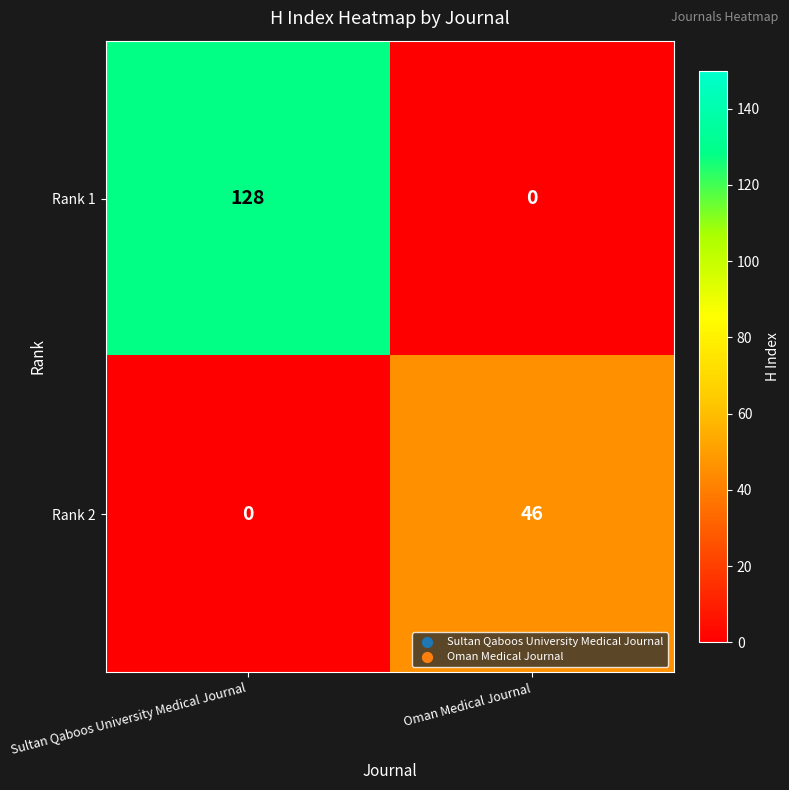

Rank the series by their average value, from lowest to highest.

Rank 2, Rank 1